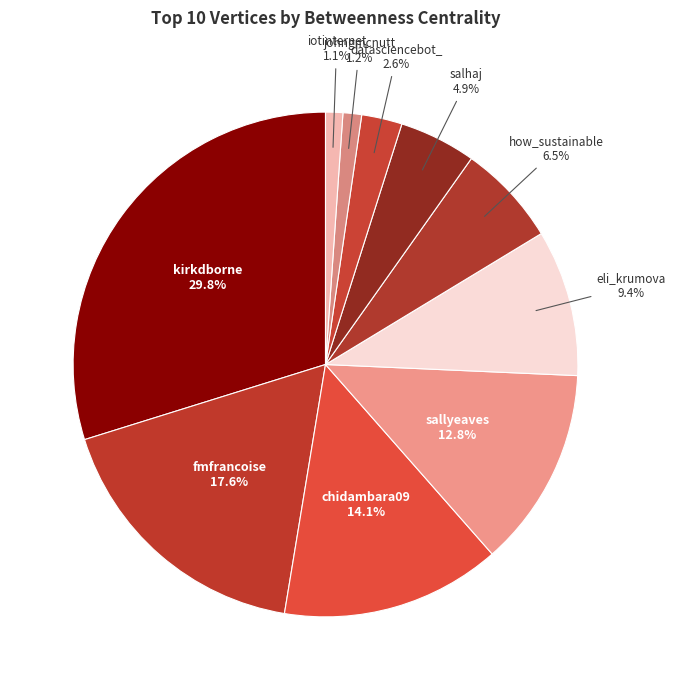

How many slices are in this pie chart?

10